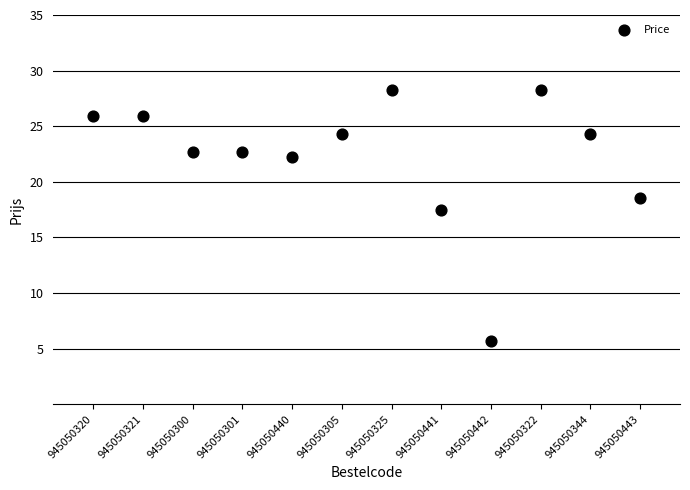

What is the average Y value?

22.2